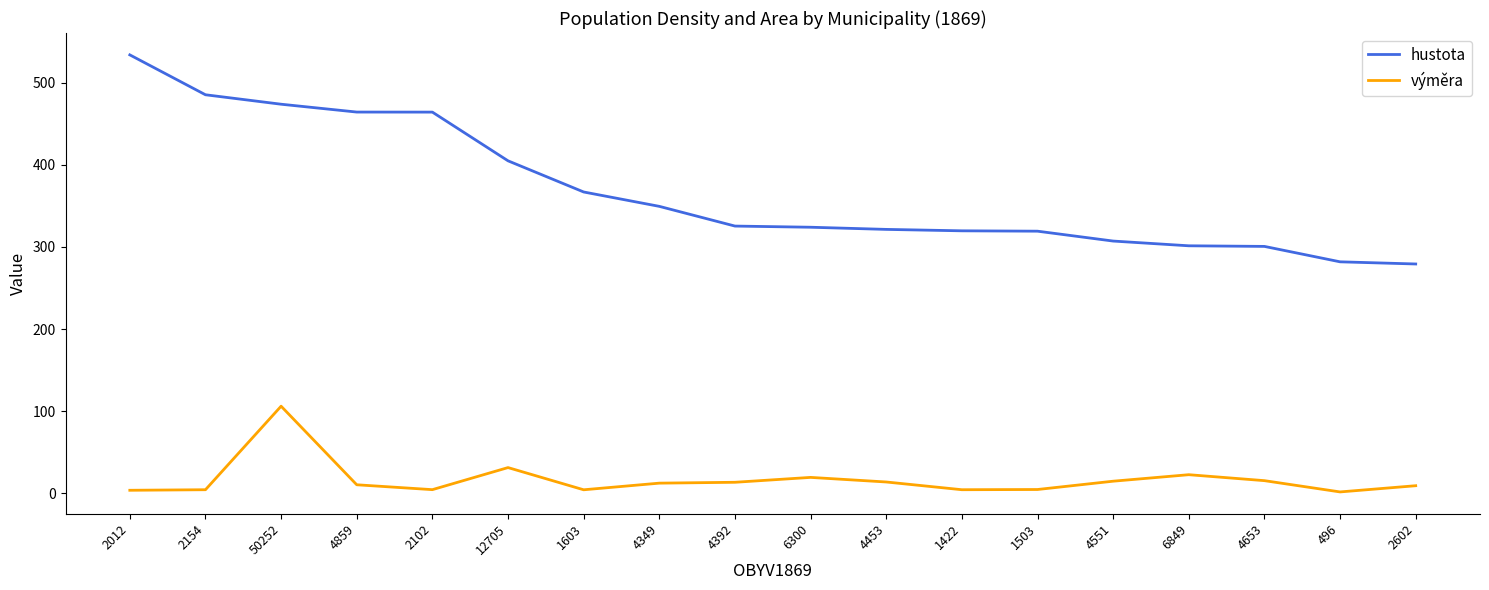

Which series has the largest total across all categories?

hustota